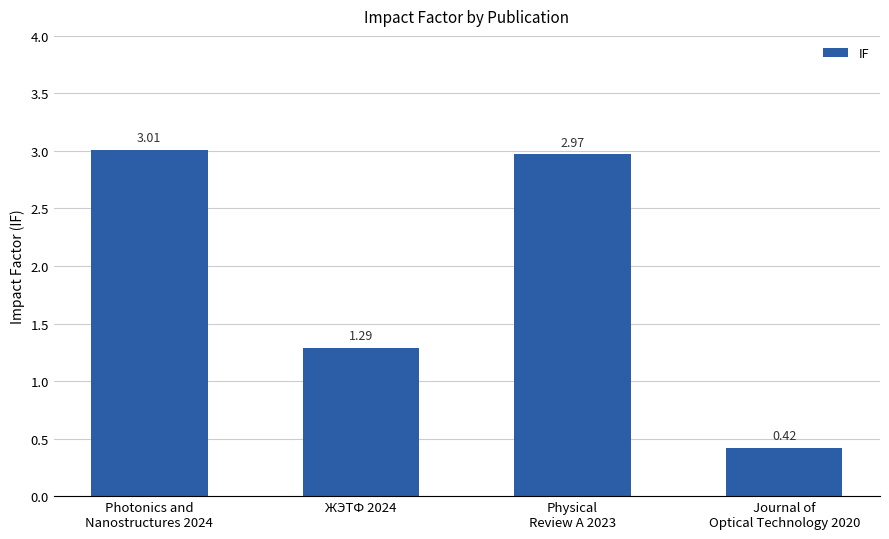

List the labels in order of value, largest first.

Photonics and
Nanostructures 2024, Physical
Review A 2023, ЖЭТФ 2024, Journal of
Optical Technology 2020